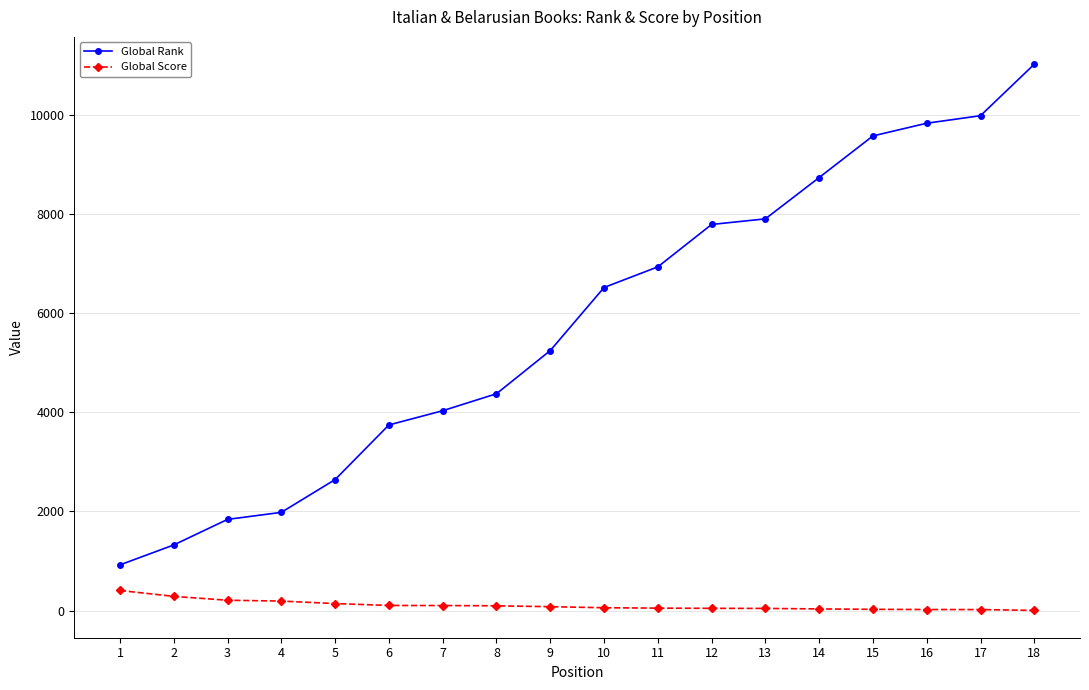

What is the maximum value shown in the chart?

11015